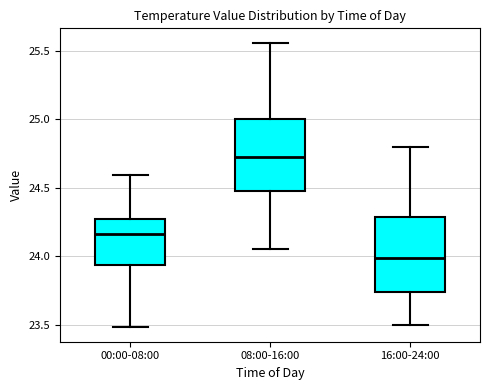

Reading left to right, transcribe this box plot: for each box, give where its median line is, the range the box spans, and where its two whiskers end, as read against the y-axis. The values are not printed on the chart, so give them approximately, as read against the axis.

00:00-08:00: median 24.15, box 23.95 to 24.25, whiskers 23.50 to 24.60
08:00-16:00: median 24.75, box 24.50 to 25.00, whiskers 24.05 to 25.55
16:00-24:00: median 24.00, box 23.75 to 24.30, whiskers 23.50 to 24.80